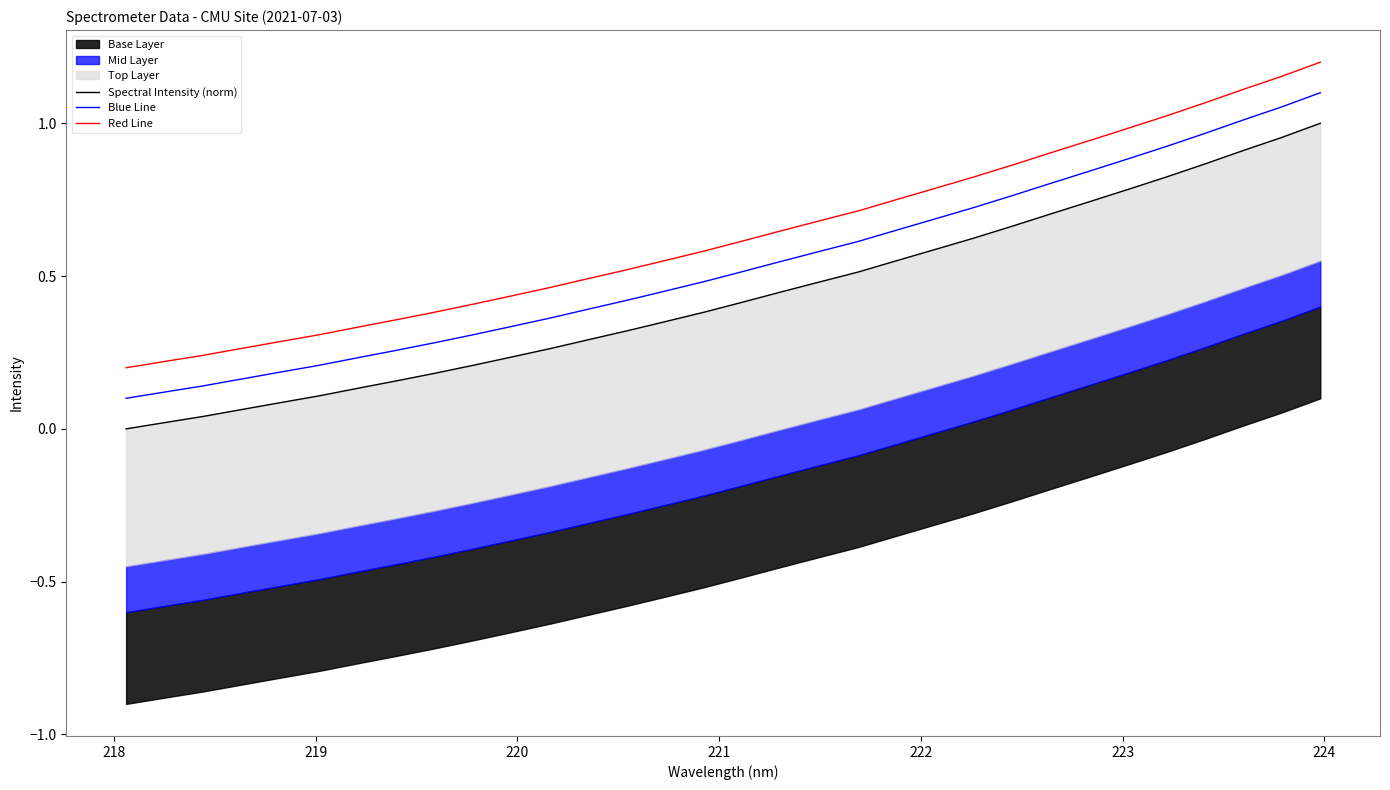

True or false: Red Line and Blue Line intersect in this chart.

False